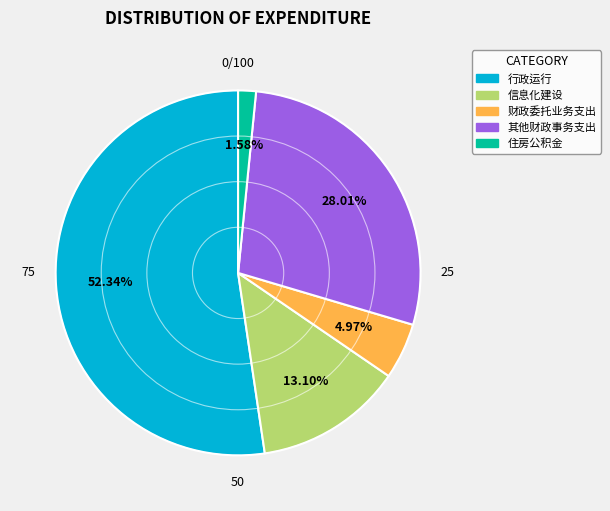

To the nearest percent, what is the combined percentage of 住房公积金 and 其他财政事务支出?

30%